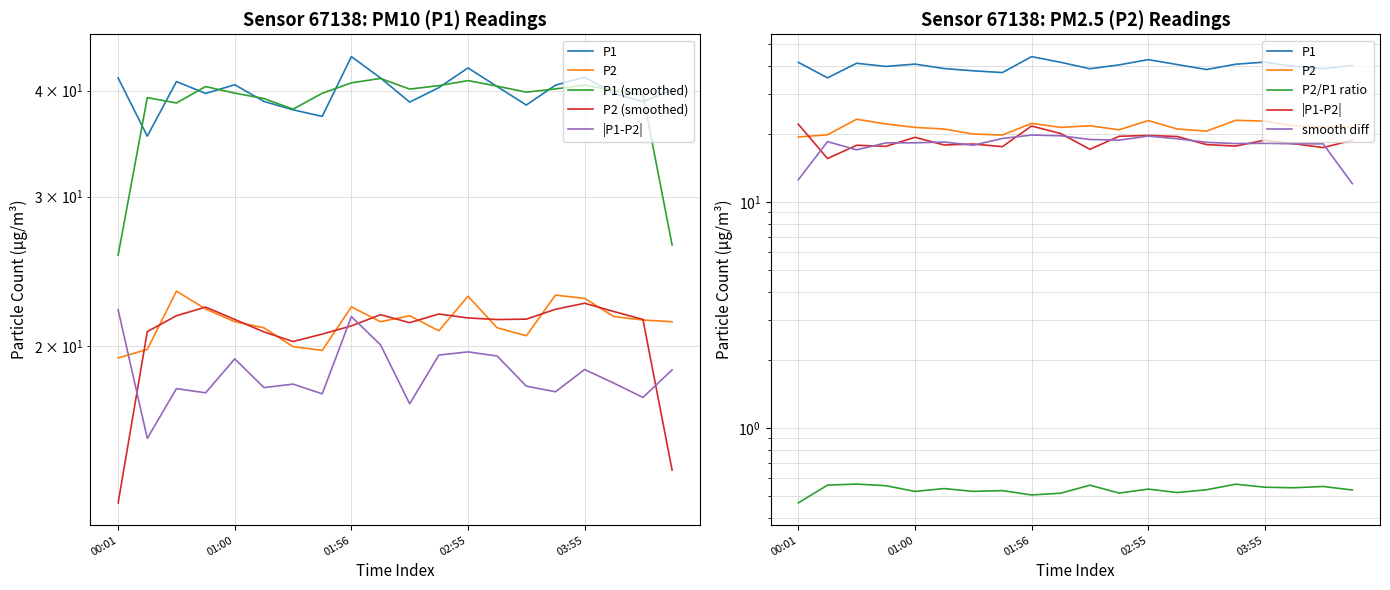

Reading right to left, extract all data points from this chart.

P1: 40.1	38.8	39.7	41.5	40.6	38.5	40.5	42.5	40.3	38.8	41.4	43.9	37.3	38.0	38.9	40.6	39.7	41.0	35.4	41.4
P2: 21.4	21.4	21.6	22.8	22.9	20.6	21.0	22.9	20.8	21.7	21.4	22.2	19.8	19.9	21.0	21.4	22.1	23.2	19.8	19.4